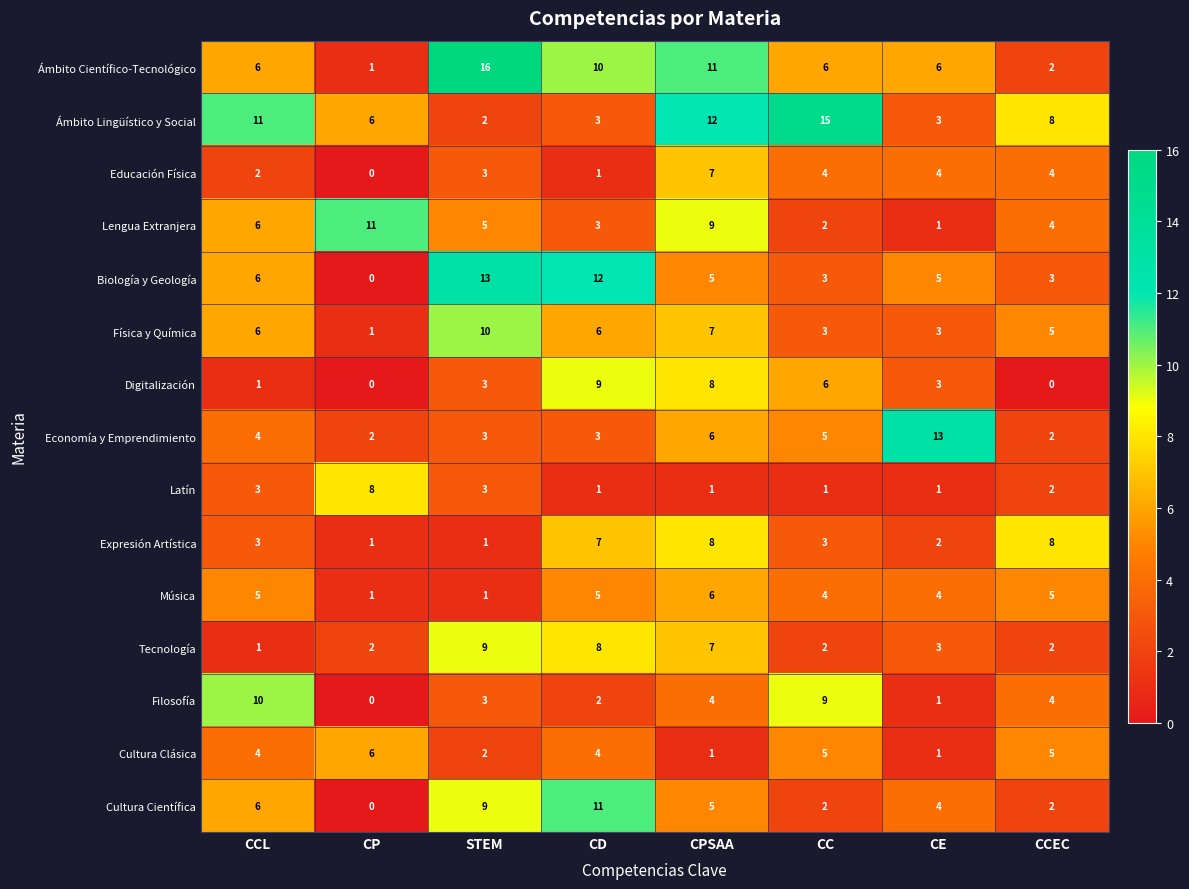

Which label corresponds to the largest value in the chart?

STEM